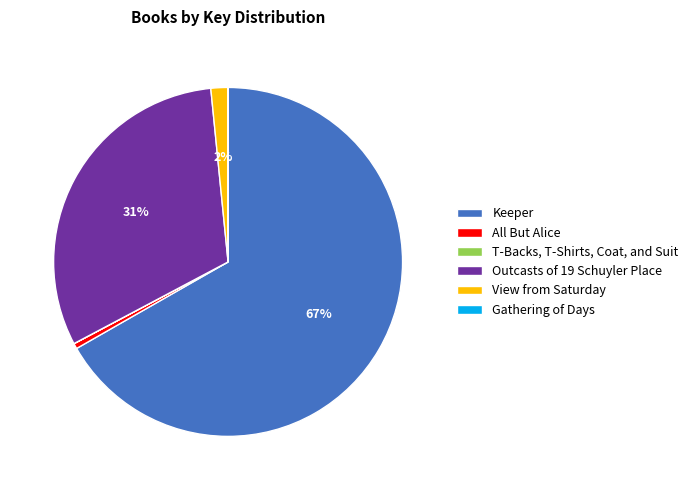

Which slice is the largest?

Keeper